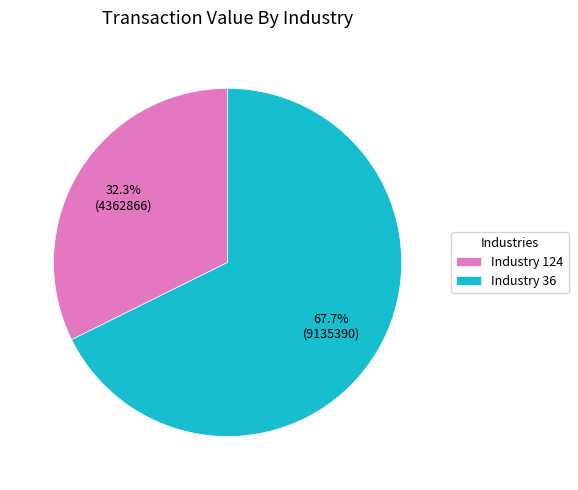

To the nearest percent, what is the difference between the largest and smallest slice percentages?

35%